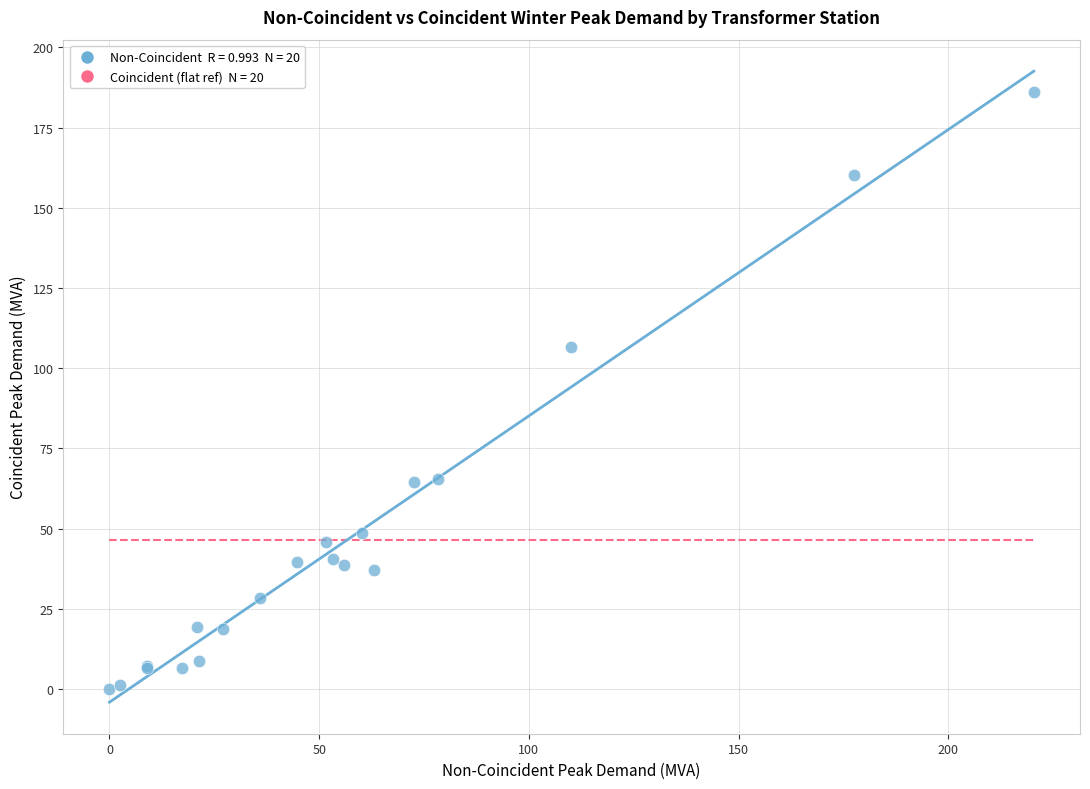

What Y value in the scatter plot is closest to 93?

106.7